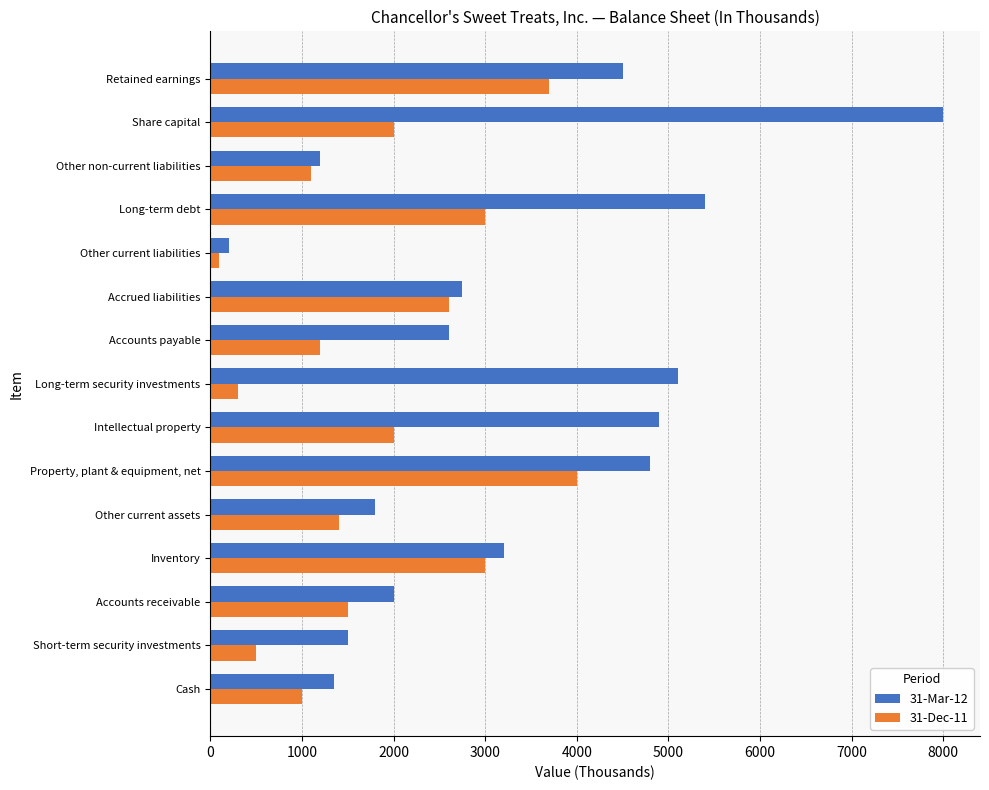

The value of 31-Mar-12 at Cash is 339. True or false?

False